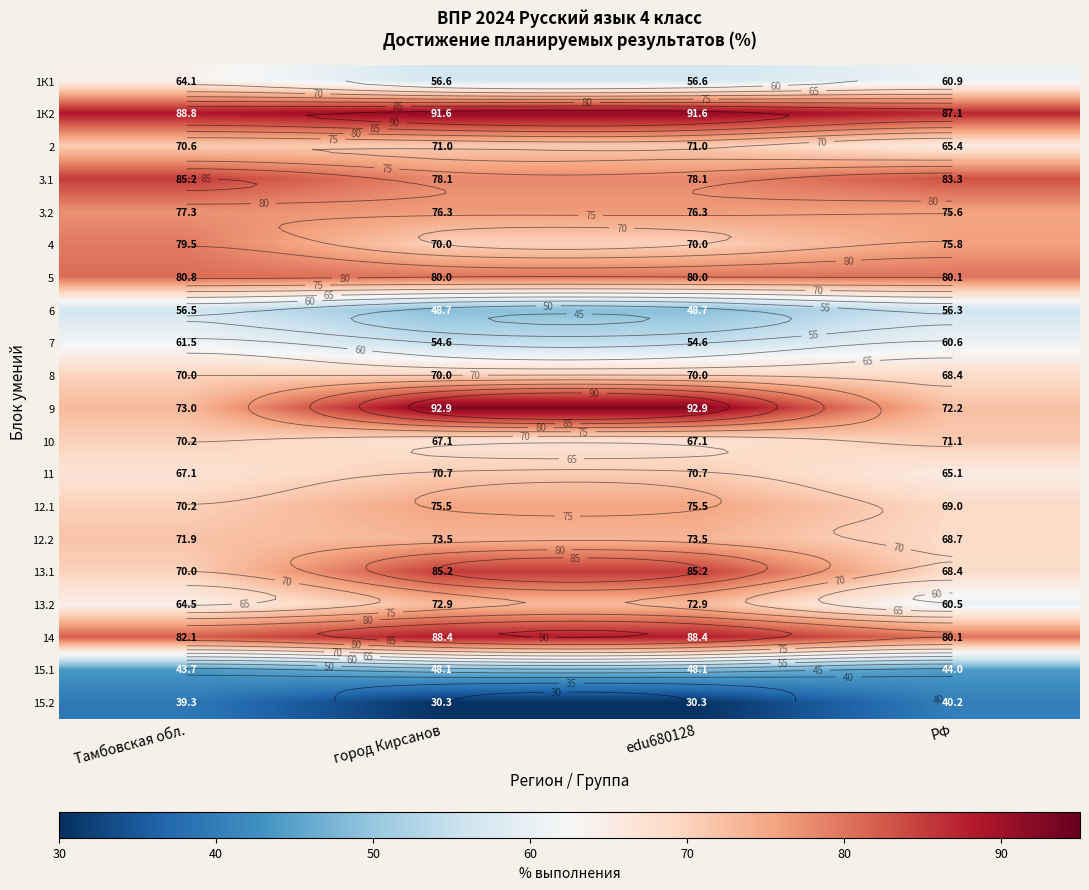

Where is 3.2 nearest to the value 76?

город Кирсанов